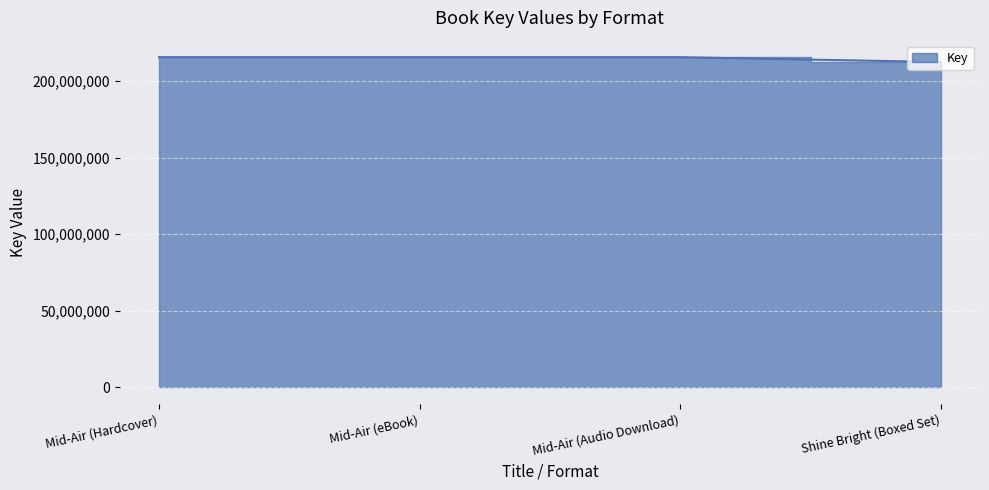

What is the sum of all values?

859098172